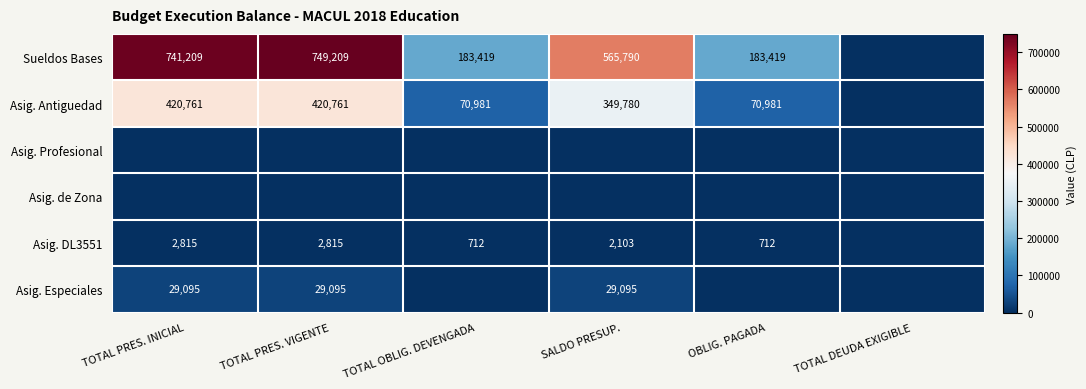

Is the value of Asig. Especiales at SALDO PRESUP. greater than the value of Asig. Antiguedad at TOTAL PRES. INICIAL?

No